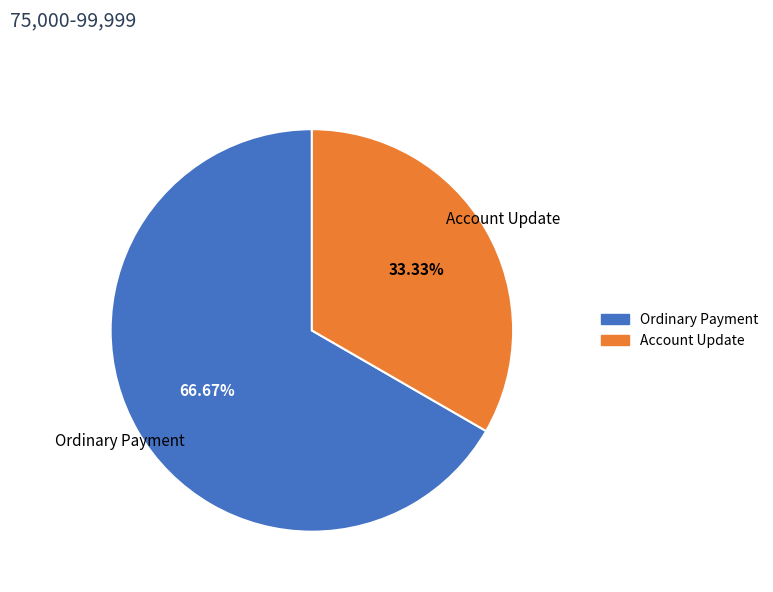

Which category accounts for the majority?

Ordinary Payment